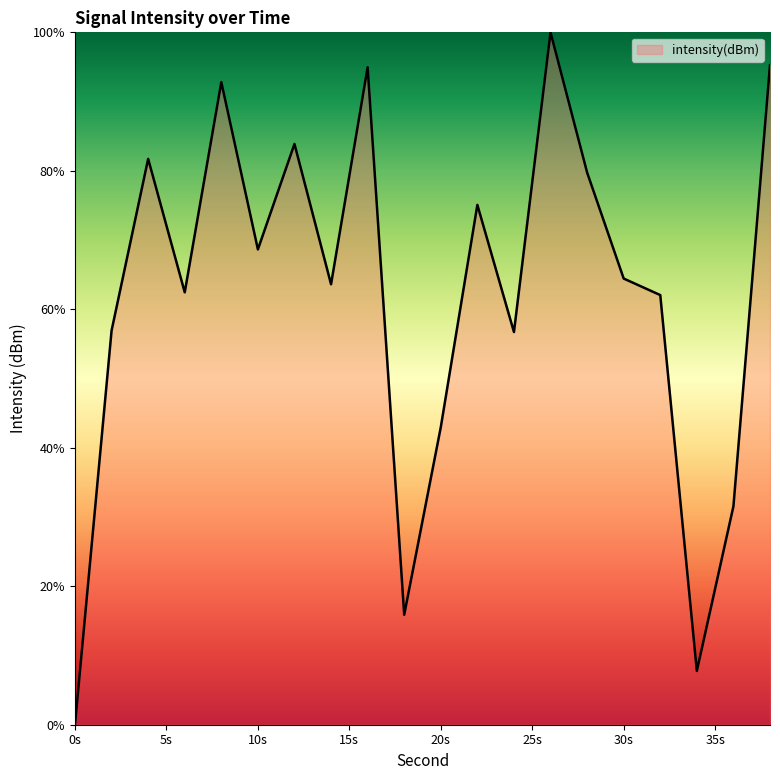

What is the greatest value displayed?

100.0